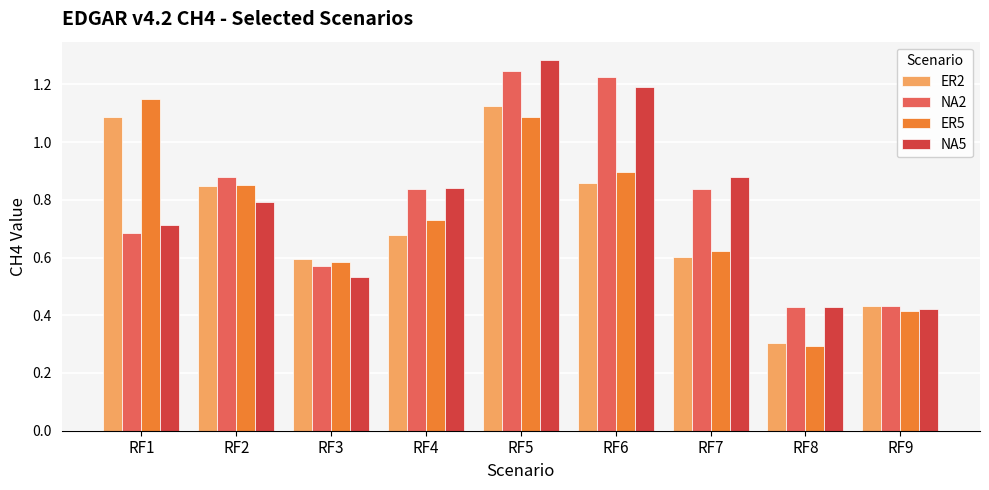

At which label is ER5 closest to 0?

RF8